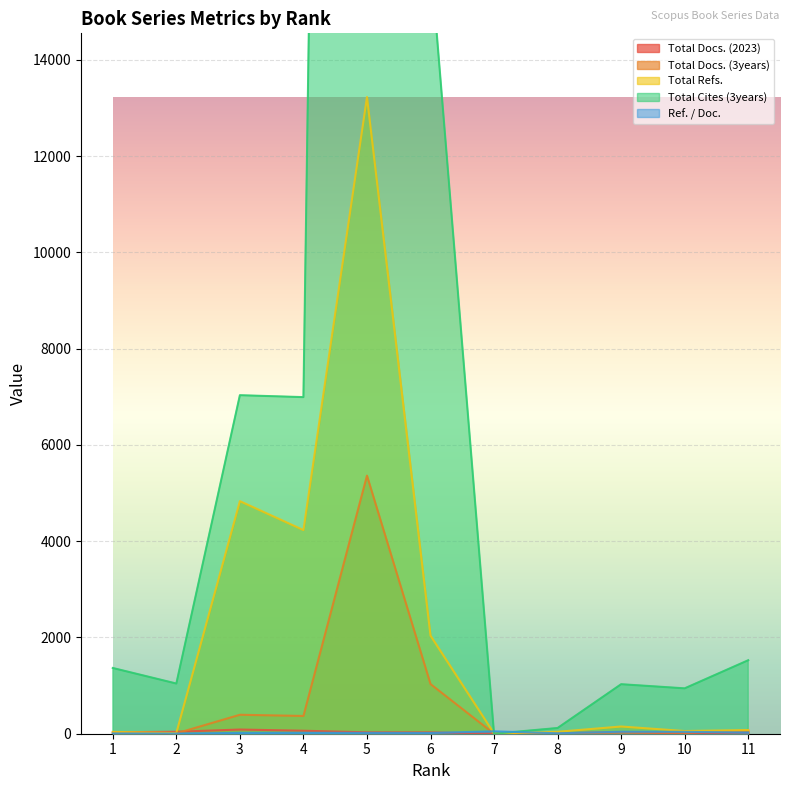

What is the sum of the Ref. / Doc. values at 6 and 3?

33.5